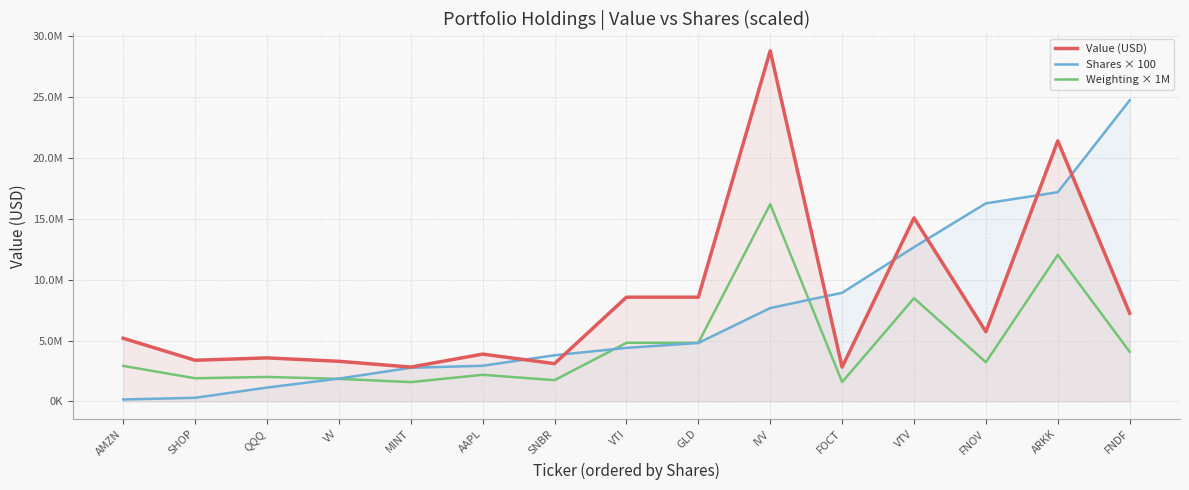

At which label is Value (USD) closest to 15794500?

VTV